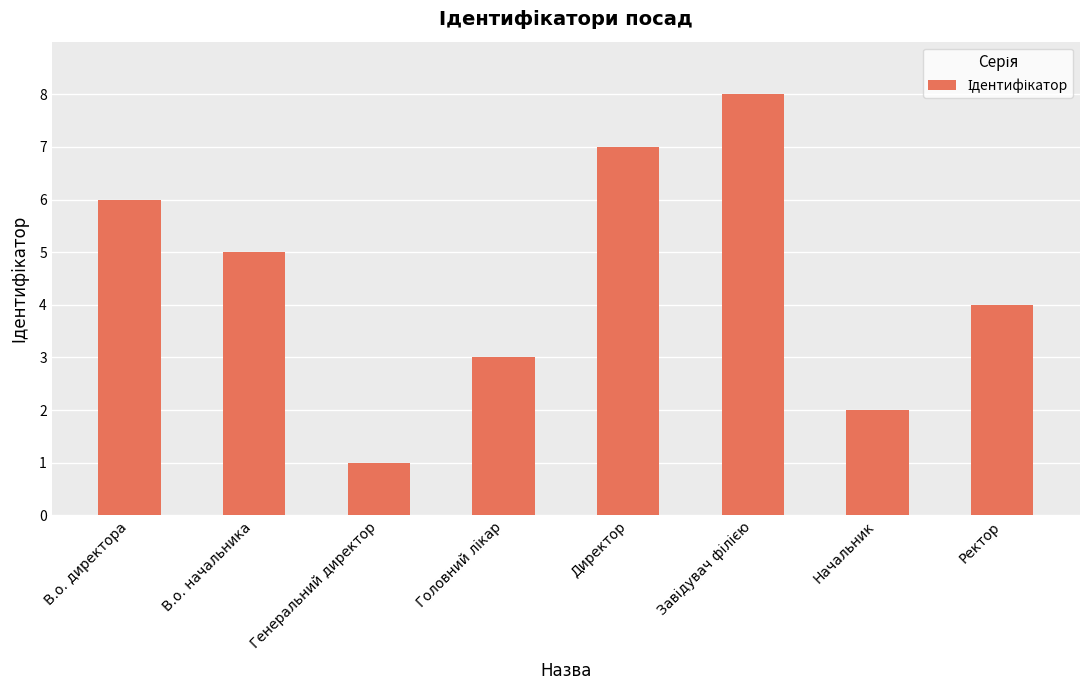

How many distinct data groups are displayed?

1